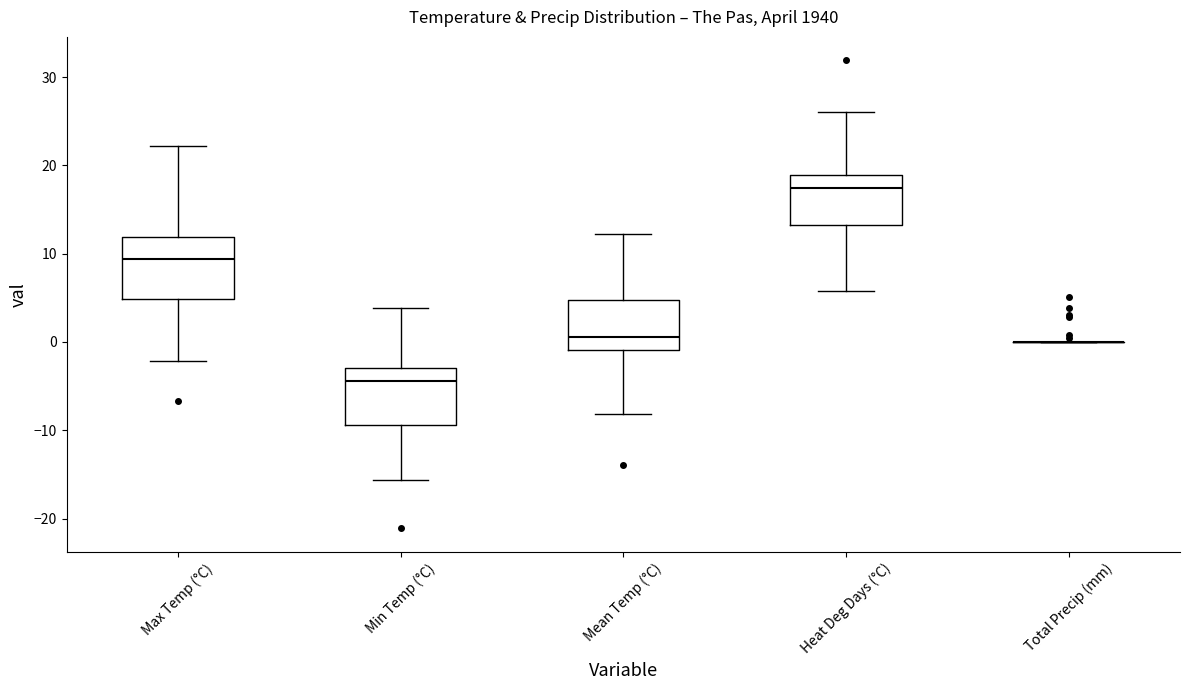

Reading left to right, transcribe this box plot: for each box, give where its median line is, the range the box spans, and where its two whiskers end, as read against the y-axis. The values are not printed on the chart, so give them approximately, as read against the axis.

Max Temp (°C): median 9, box 5 to 12, whiskers -2 to 22
Min Temp (°C): median -4, box -9 to -3, whiskers -16 to 4
Mean Temp (°C): median 1, box -1 to 5, whiskers -8 to 12
Heat Deg Days (°C): median 17, box 13 to 19, whiskers 6 to 26
Total Precip (mm): box collapsed to a line at 0, whiskers 0 to 0